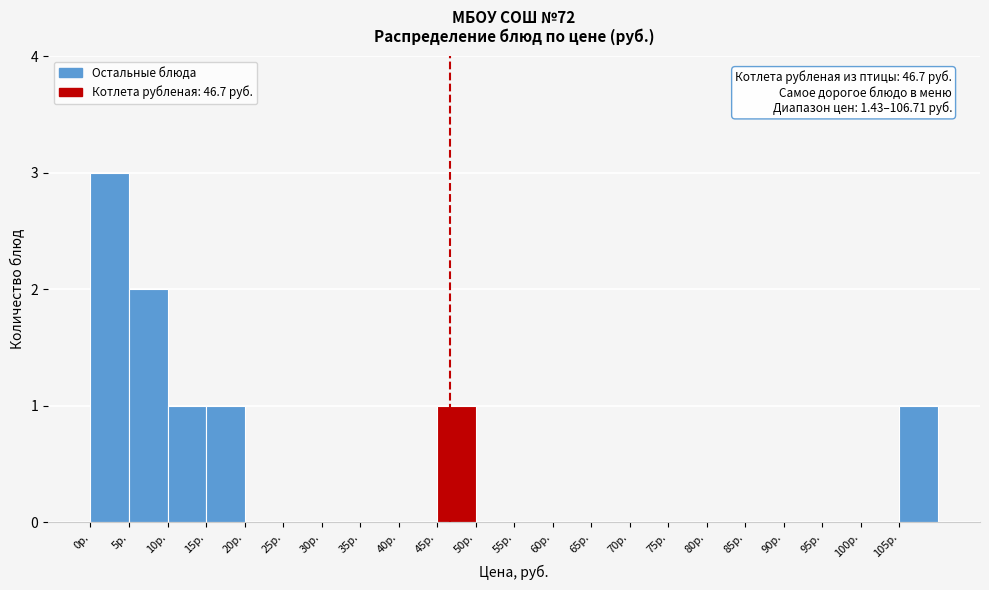

Which range on the x-axis has the tallest bar?

0 to 5